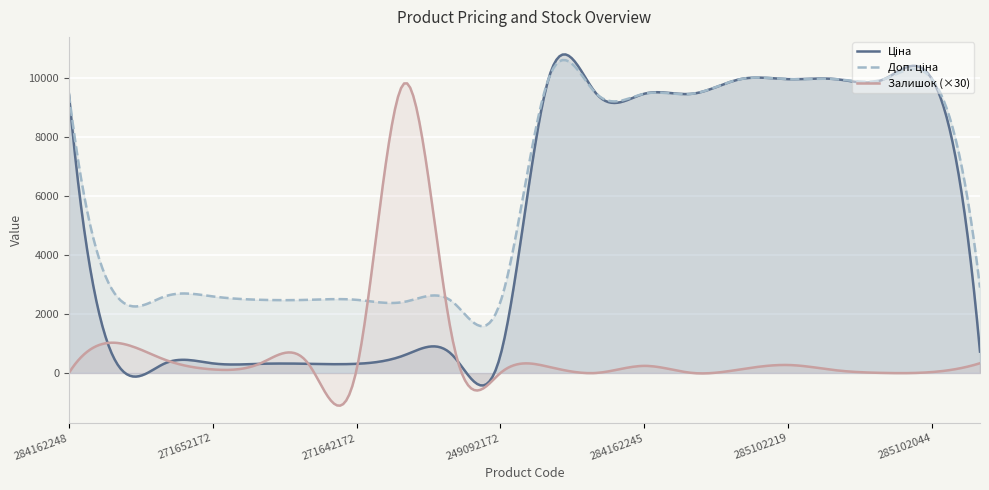

Which label corresponds to the largest value in the chart?

285101569